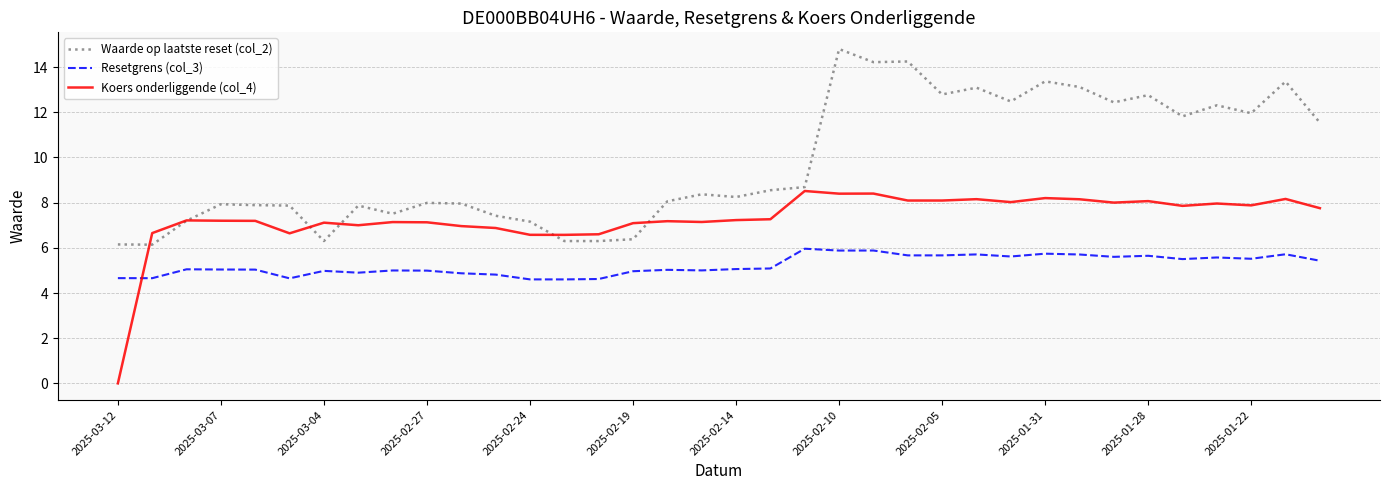

List the series in order of their overall mean, highest first.

Waarde op laatste reset (col_2), Koers onderliggende (col_4), Resetgrens (col_3)